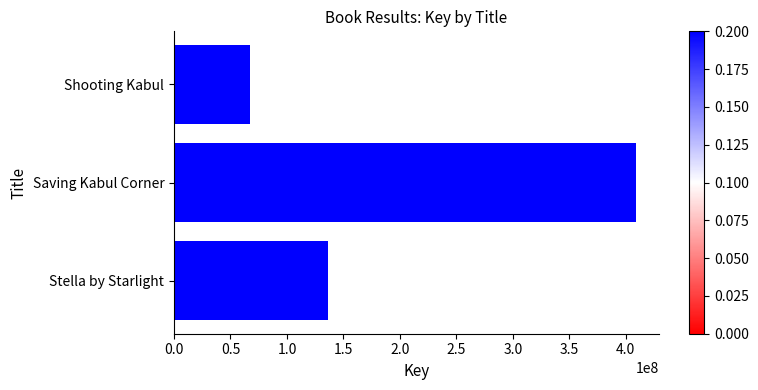

Reading bottom to top, what are all the values shown in this chart?

136319476	408878842	67342002